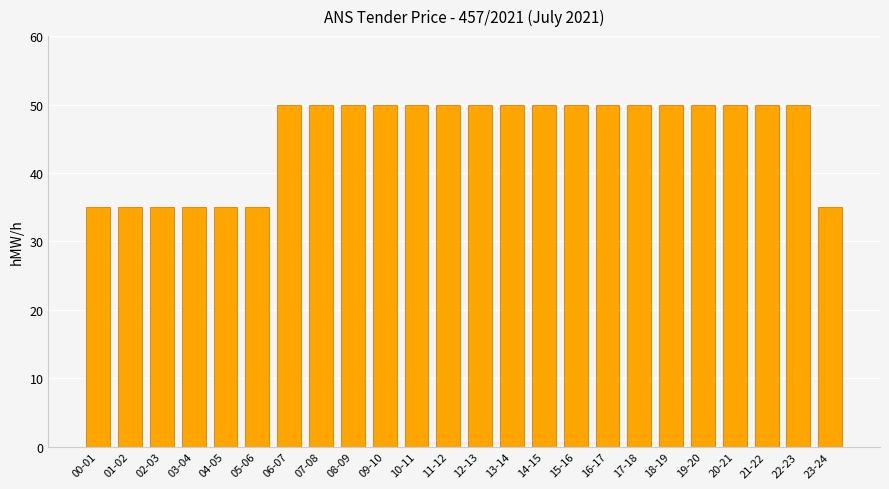

What is the smallest value displayed?

35